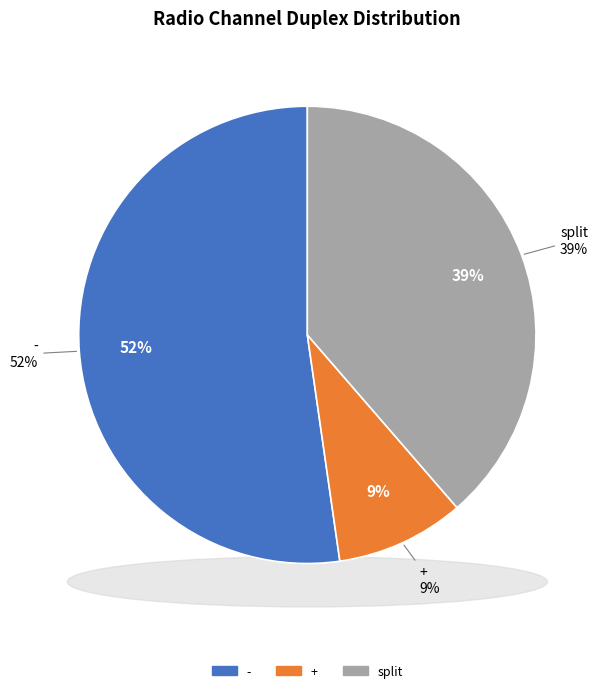

How many segments does this pie chart have?

3